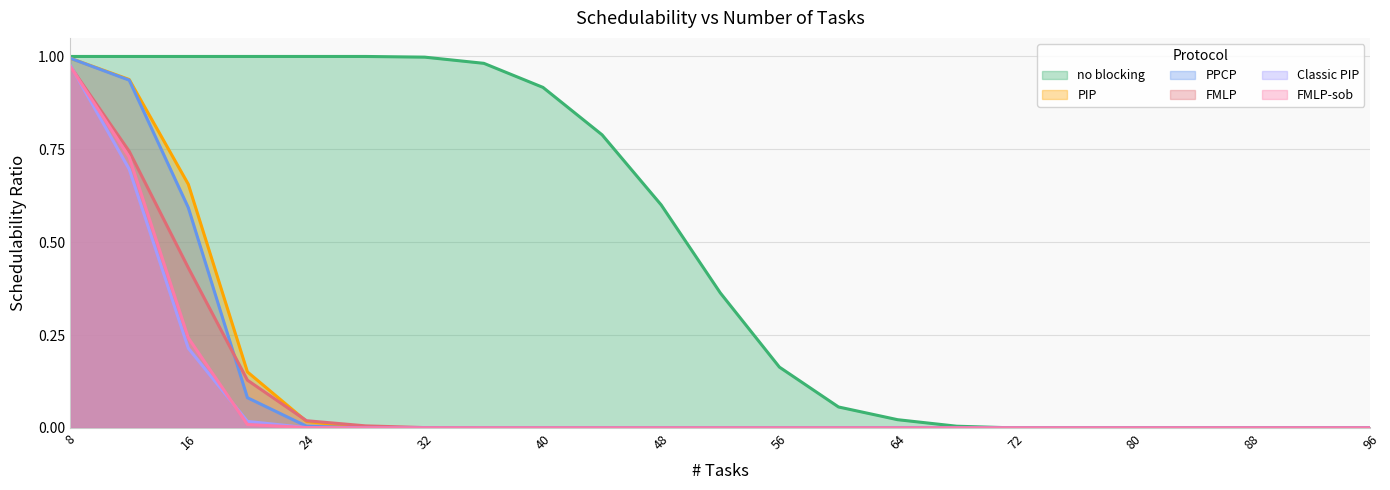

Which series has the largest total across all categories?

no blocking